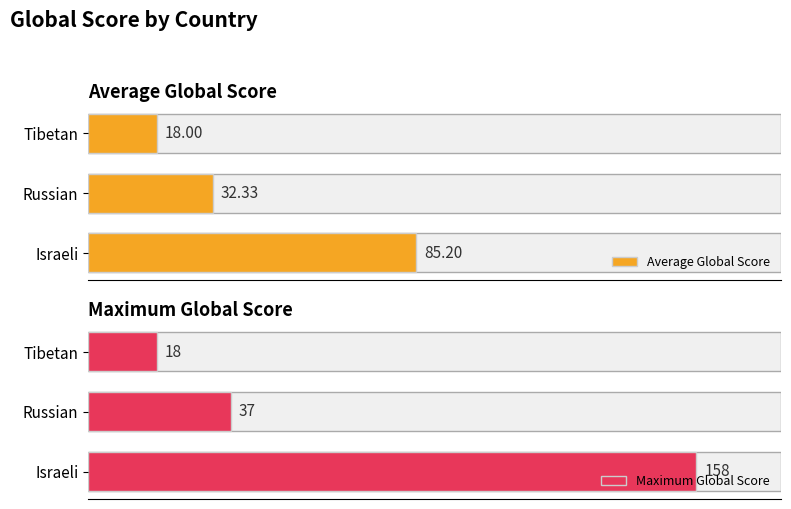

Does the chart contain stacked bars?

No